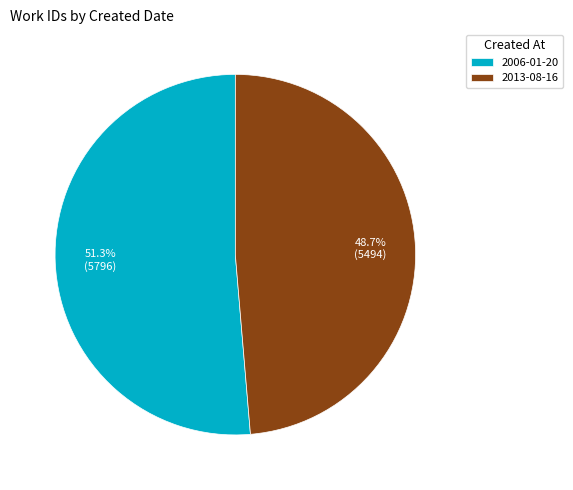

Is there a majority slice in this chart?

Yes